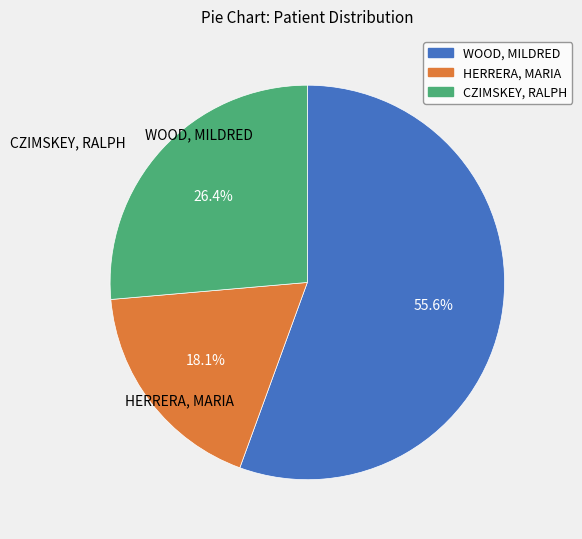

Approximately how many times larger is the value at WOOD, MILDRED compared to HERRERA, MARIA?

3.1